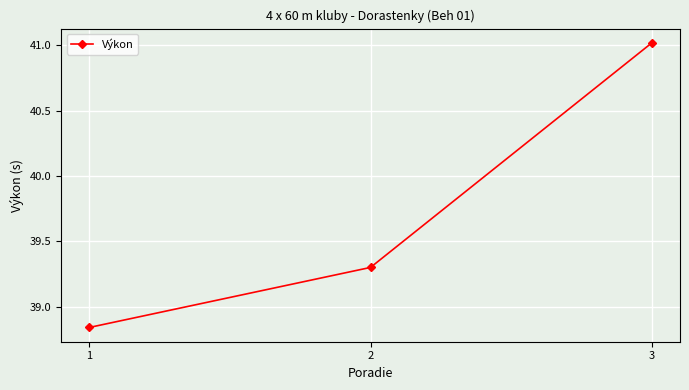

Count the number of categories in the chart.

3